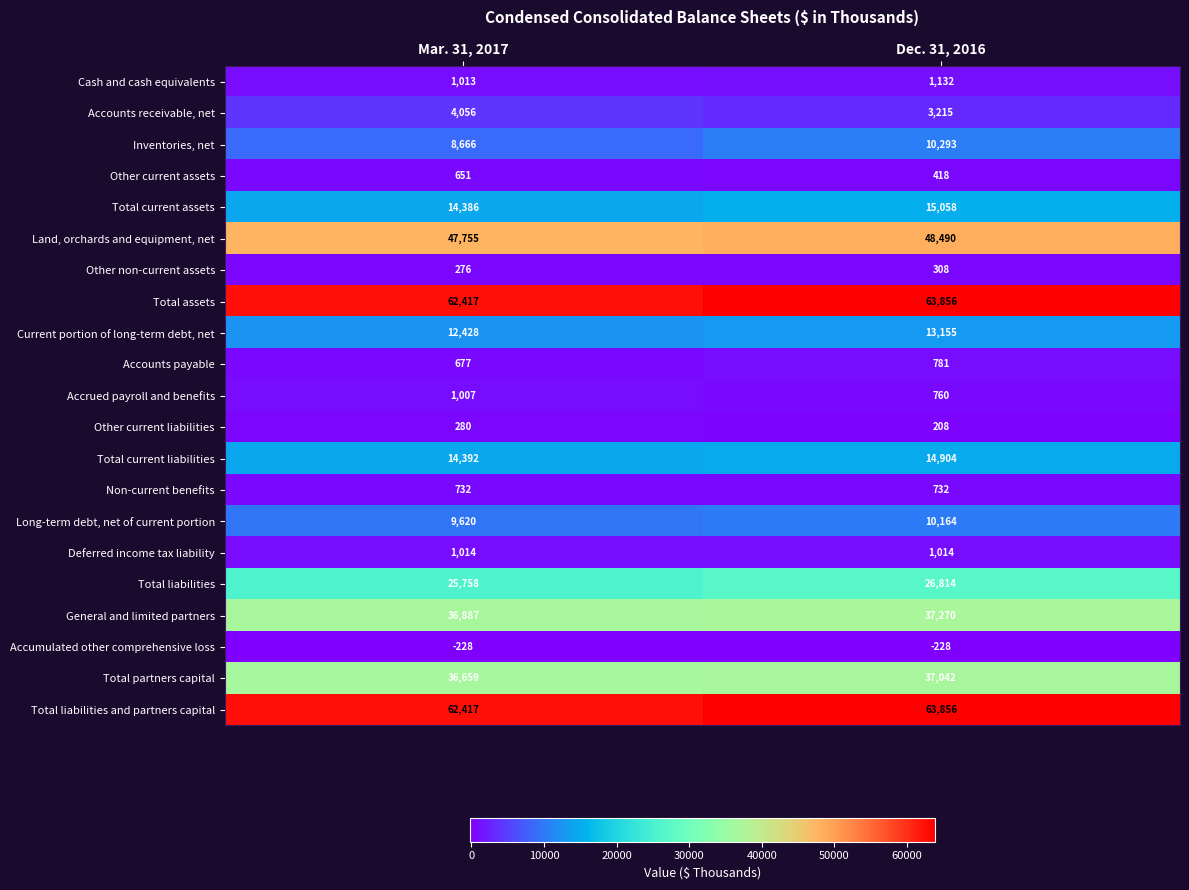

What is the spread (max minus min) of values at Dec. 31, 2016?

64084